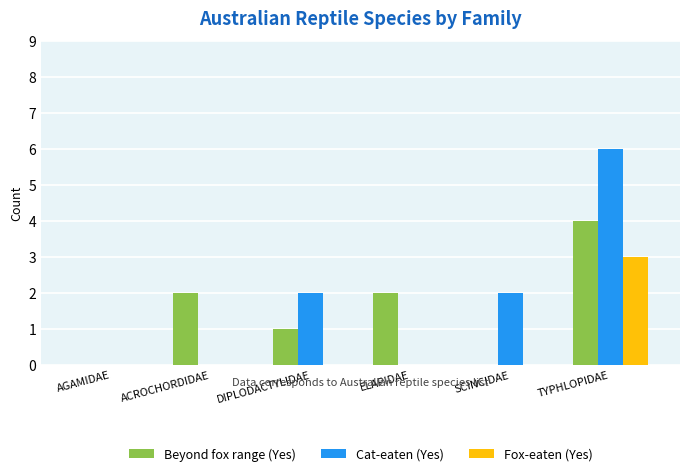

What are all the series names shown in the legend?

Beyond fox range (Yes), Cat-eaten (Yes), Fox-eaten (Yes)